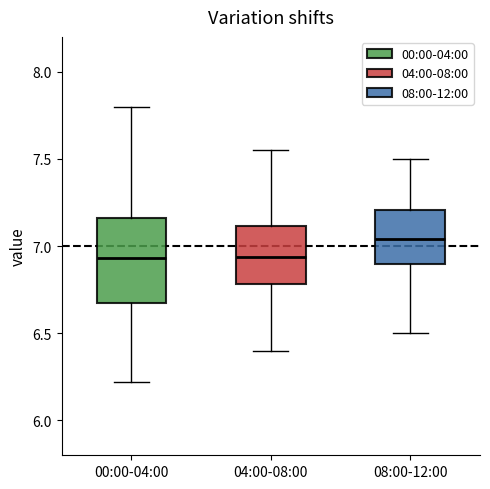

Reading left to right, transcribe this box plot: for each box, give where its median line is, the range the box spans, and where its two whiskers end, as read against the y-axis. The values are not printed on the chart, so give them approximately, as read against the axis.

00:00-04:00: median 6.95, box 6.65 to 7.15, whiskers 6.20 to 7.80
04:00-08:00: median 6.95, box 6.80 to 7.10, whiskers 6.40 to 7.55
08:00-12:00: median 7.05, box 6.90 to 7.20, whiskers 6.50 to 7.50